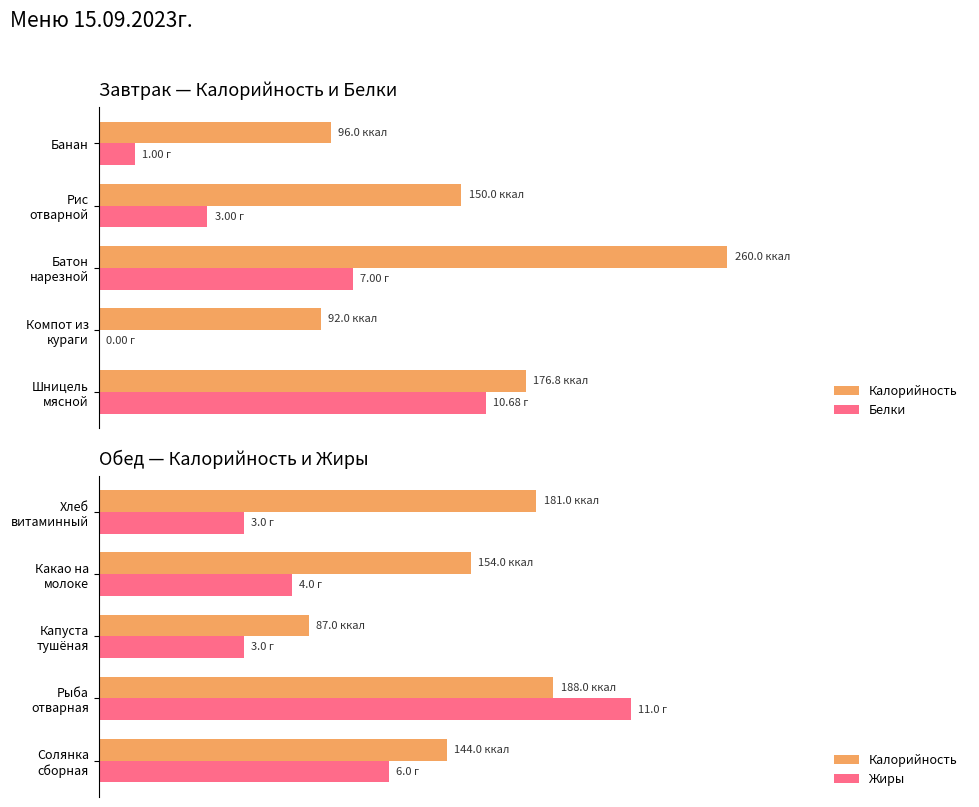

What is the spread (max minus min) of values at 0?

13.4